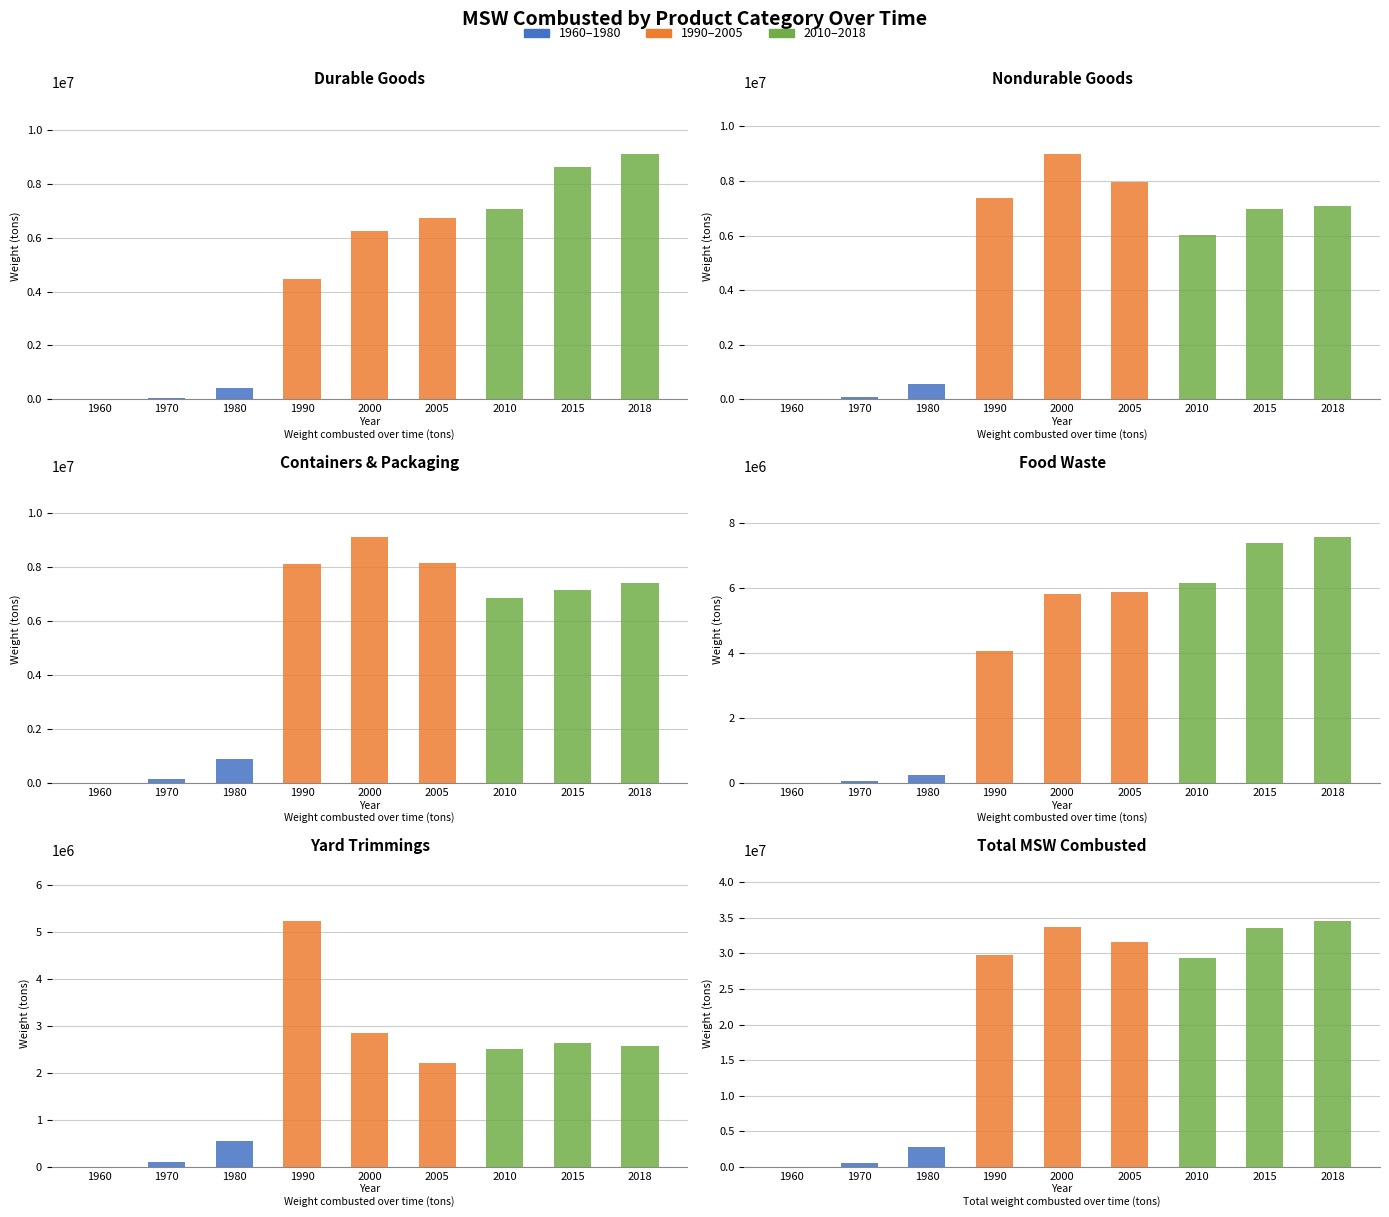

The value of Total MSW at 1980 is 4773916. True or false?

False